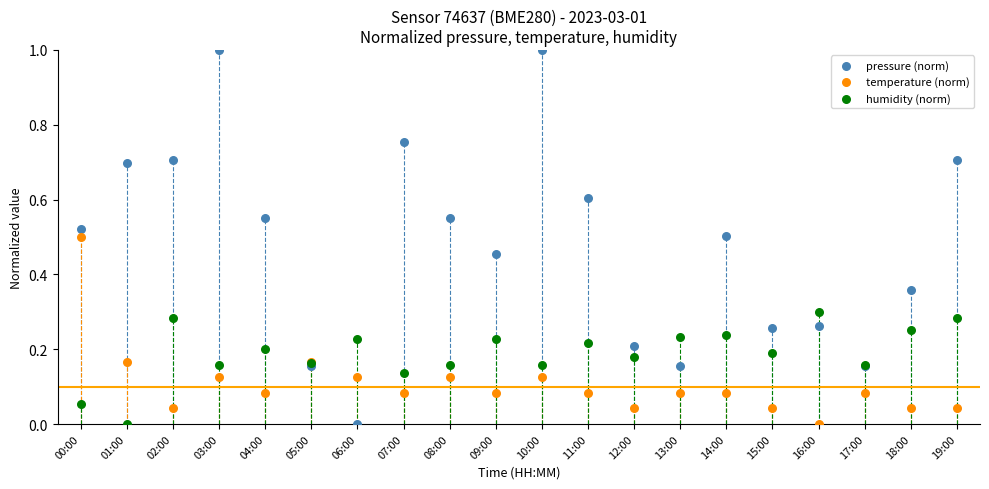

Which series contains the highest Y value?

pressure (norm)